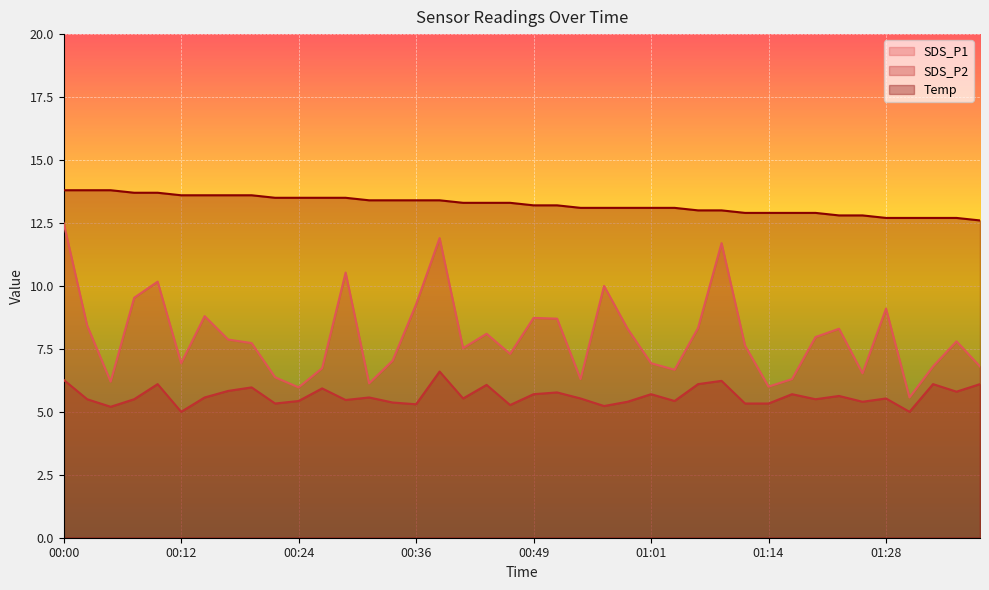

At which label does SDS_P1 first exceed 7?

00:00